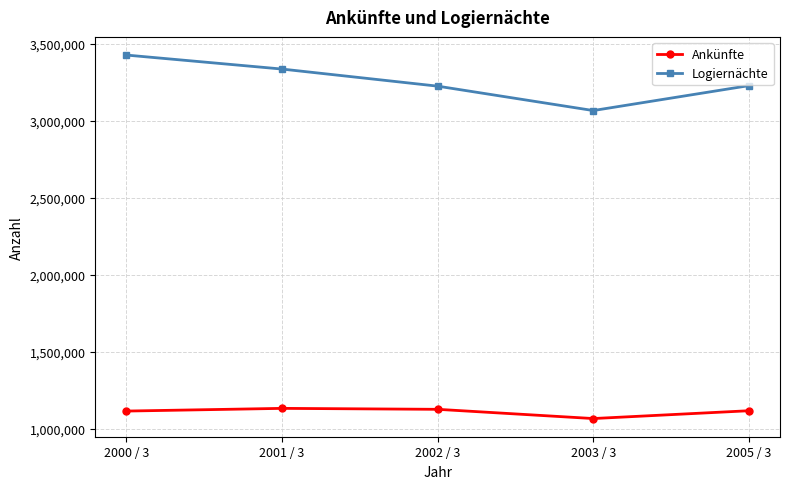

Rank the series by their maximum value, from lowest to highest.

Ankünfte, Logiernächte